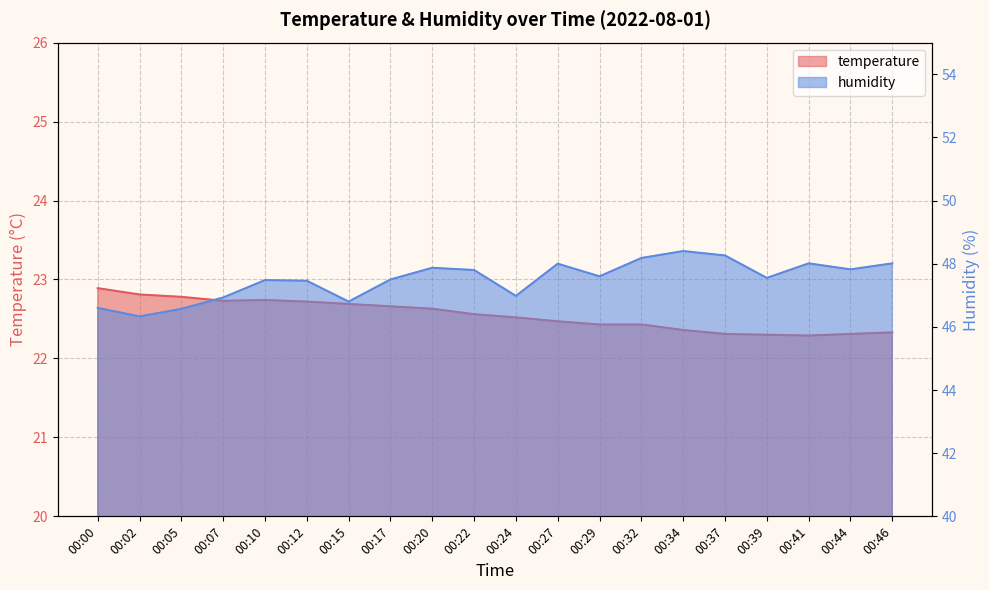

Which series has the largest range (max minus min)?

humidity